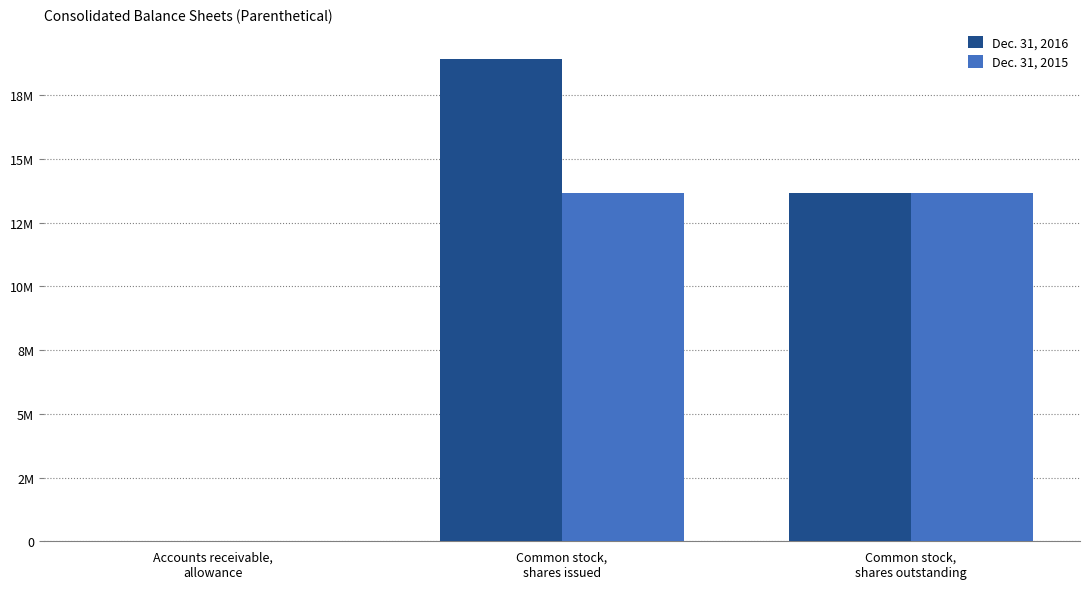

Are the bars grouped side by side (vs. stacked)?

Yes